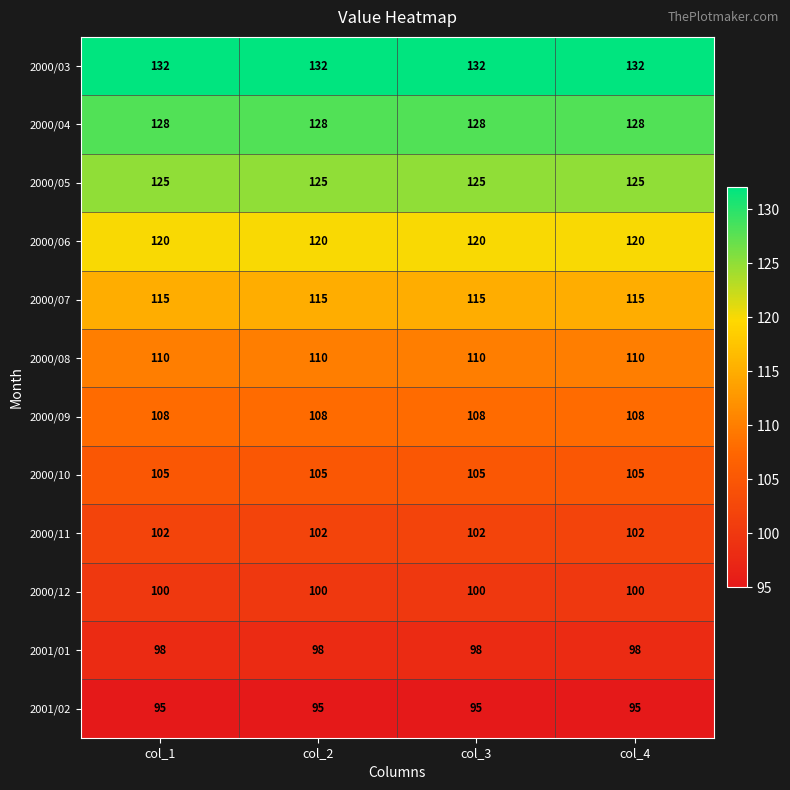

Which series has the largest total across all categories?

2000/03